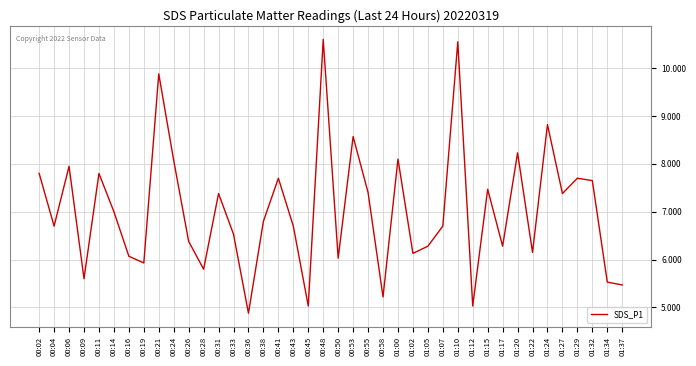

What is the greatest value displayed?

10.6